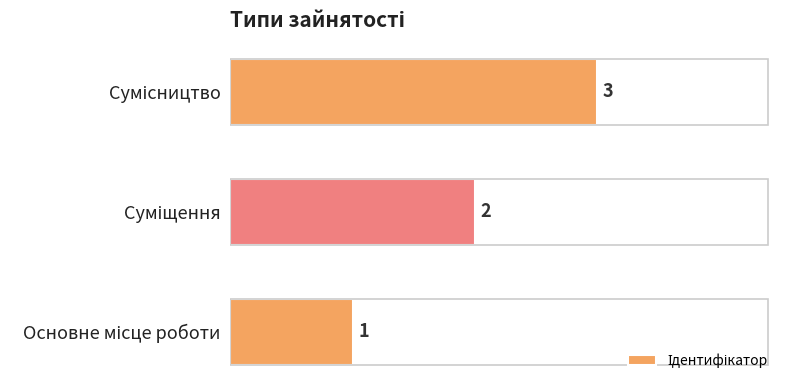

How many values are between 1 and 3?

3